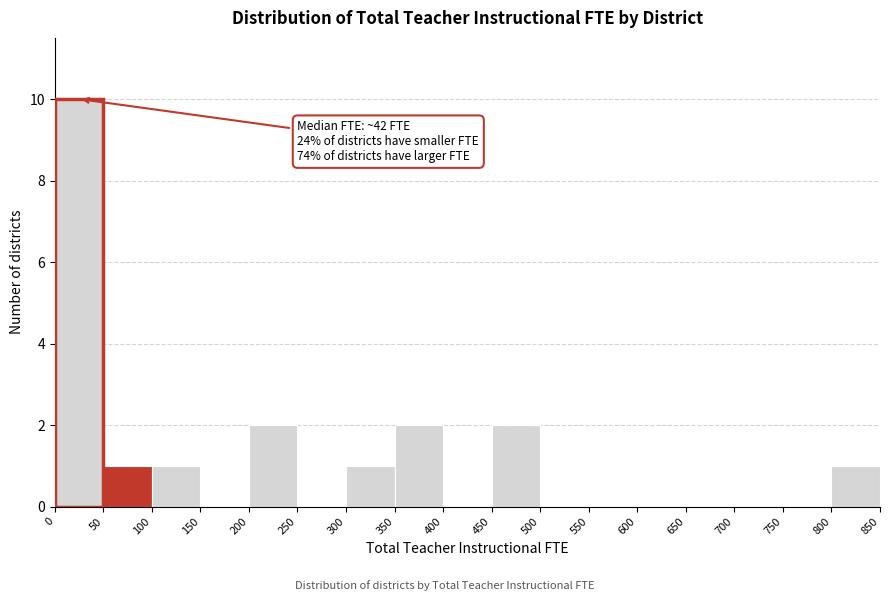

Over which range of the x-axis is the bar tallest?

0 to 50